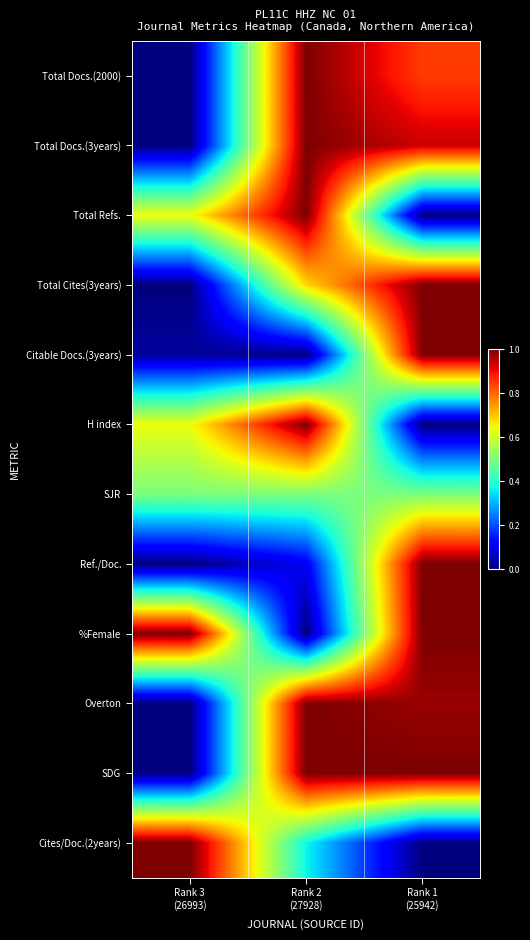

What is the difference between the highest and lowest values at Rank 2
(27928)?

1.0